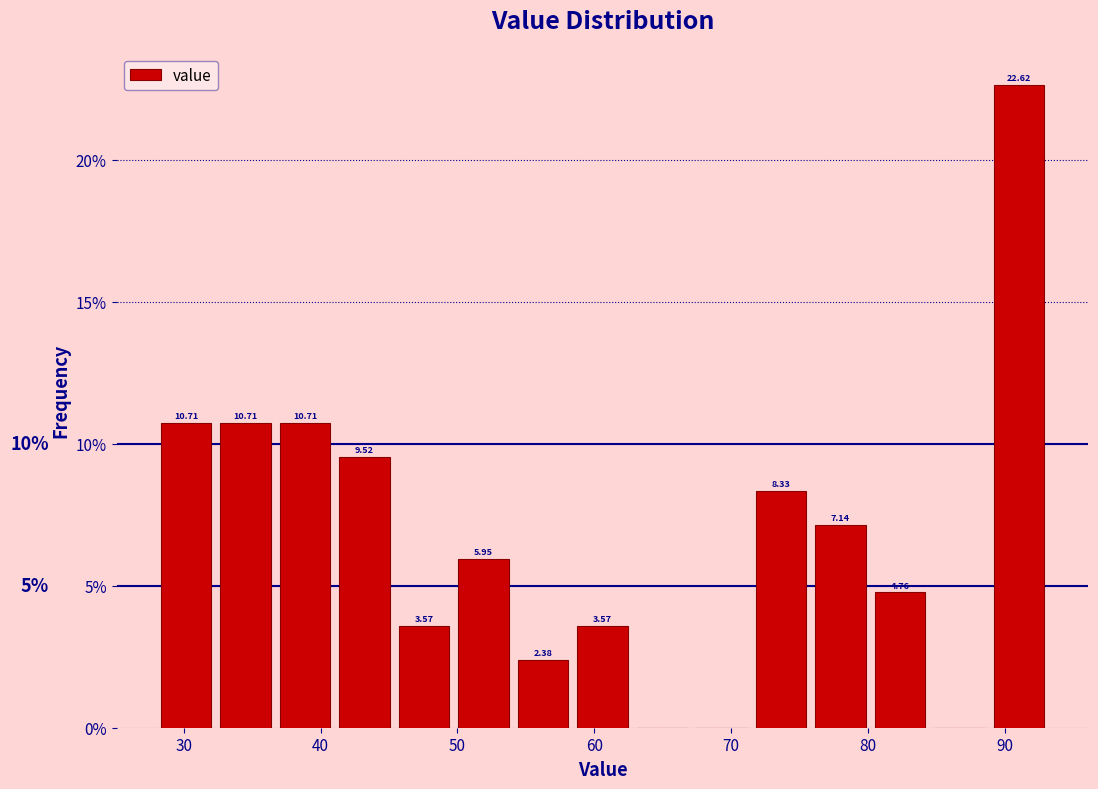

Over which range of the x-axis is the bar tallest?

89 to 93